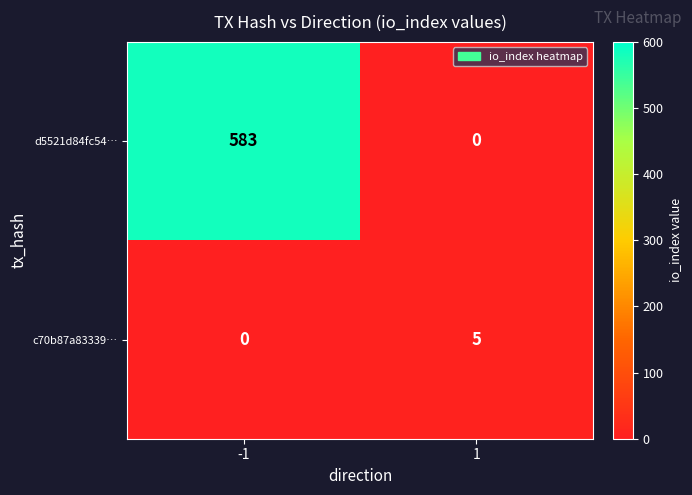

Reading left to right, list all the values displayed in this chart.

d5521d84fc54…: 583	0
c70b87a83339…: 0	5